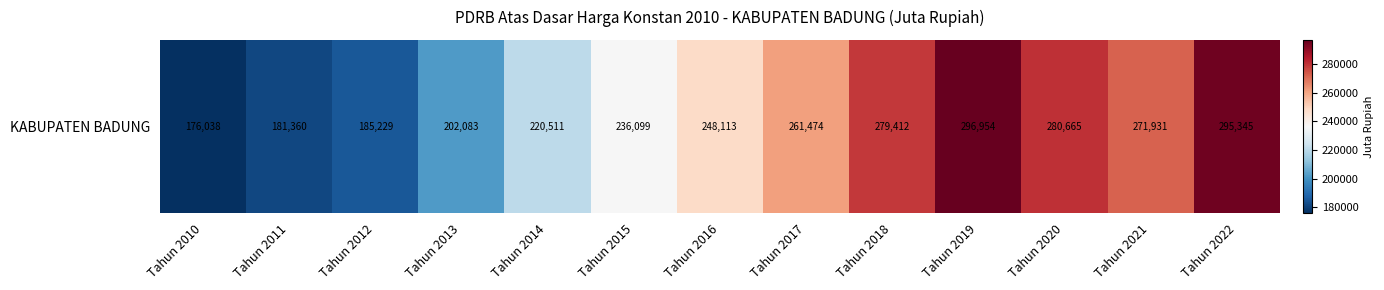

Where does the data first go above 248113?

Tahun 2016